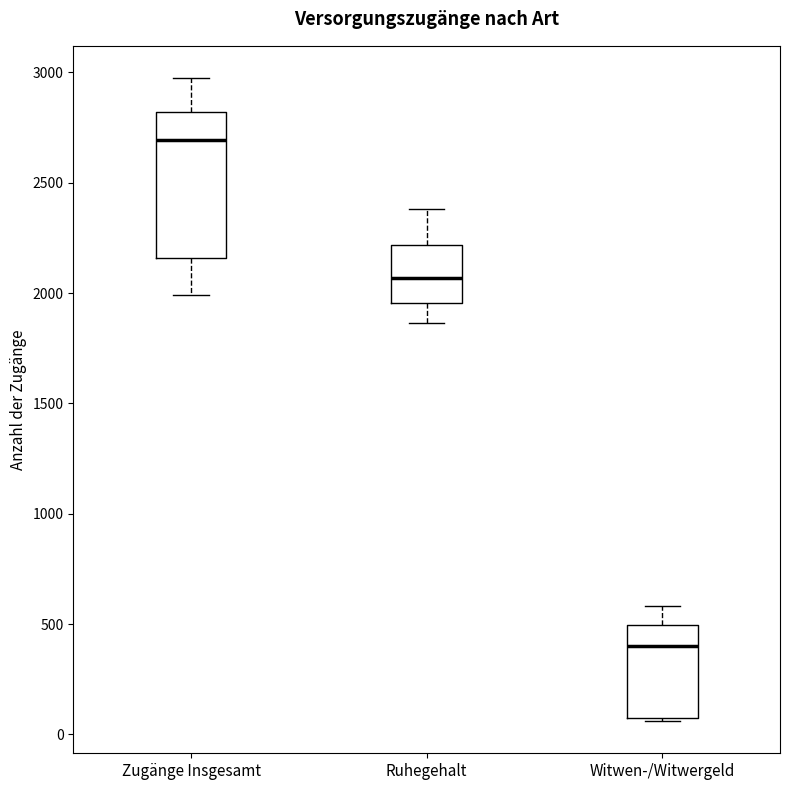

Which box is the tallest, from its lower edge to its upper edge?

Zugänge Insgesamt